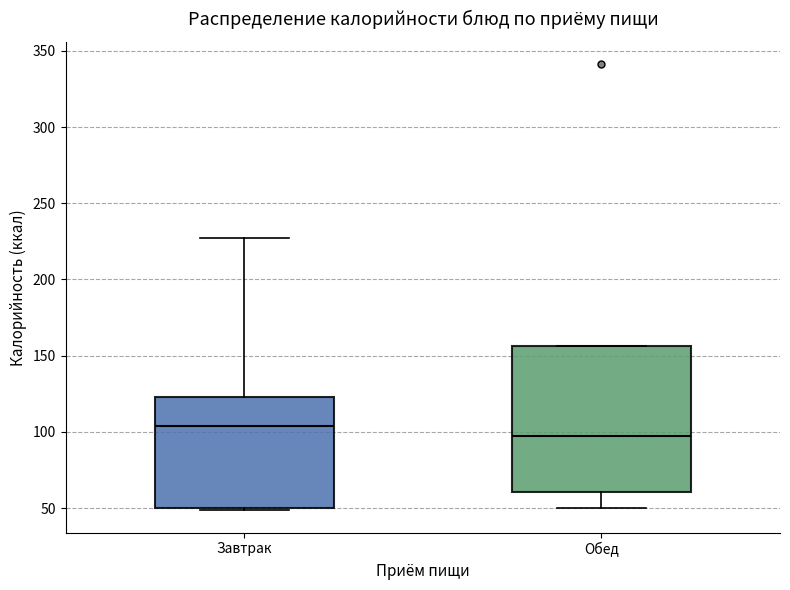

Which box is the tallest, from its lower edge to its upper edge?

Обед